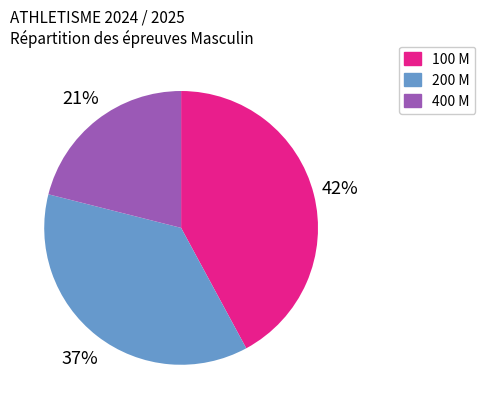

To the nearest percent, what is the difference between the largest and smallest slice percentages?

21%